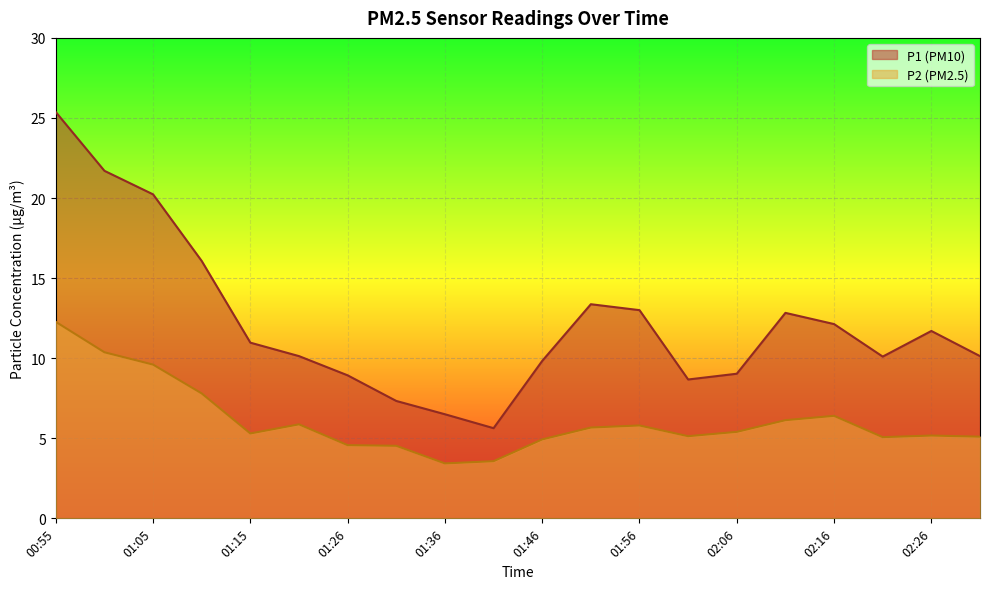

What is the difference between the highest and lowest values at 02:21?

5.0